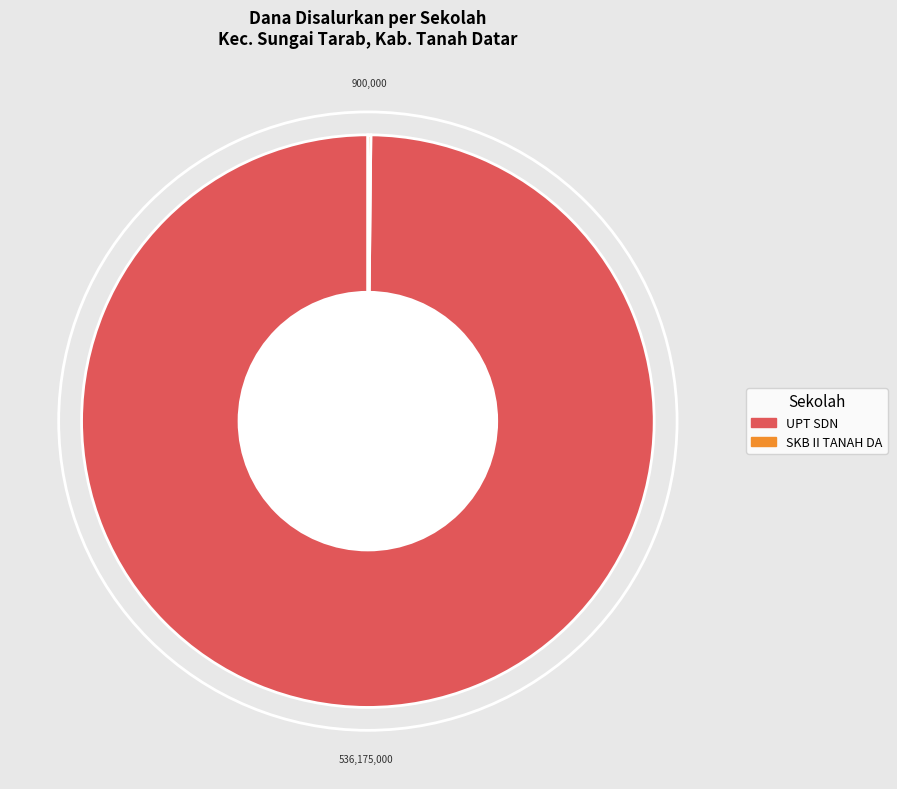

Does any single category account for the majority?

Yes